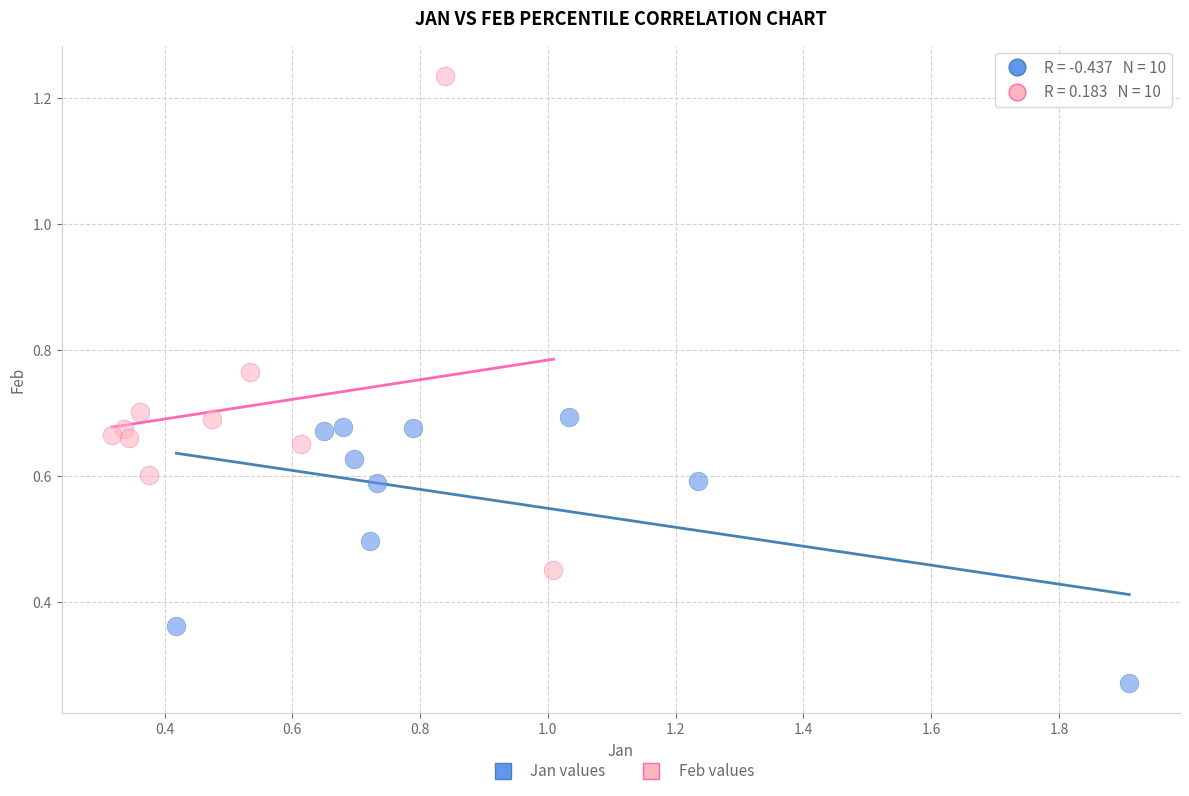

Which series has the largest Y range (max minus min)?

Feb values